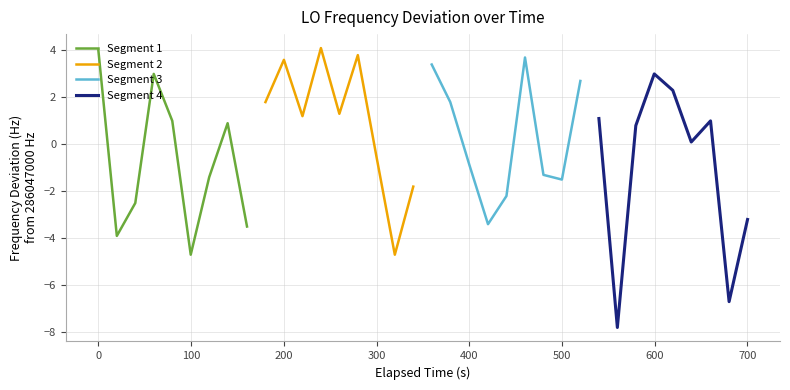

What is the minimum value for Segment 3?

-3.4